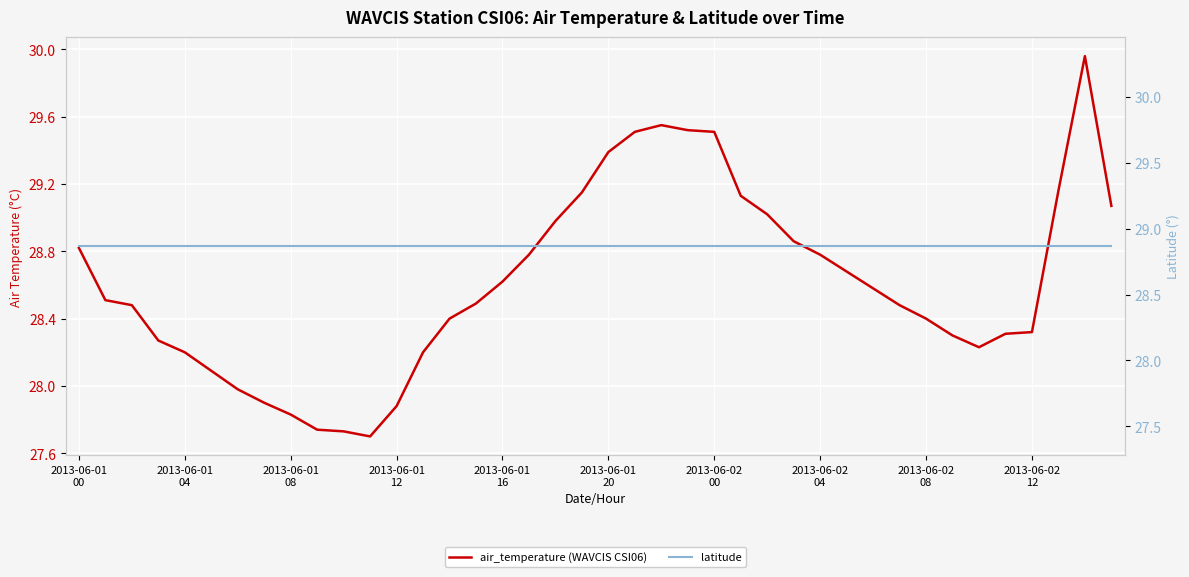

True or false: air_temperature (WAVCIS CSI06) and latitude cross at least once.

True